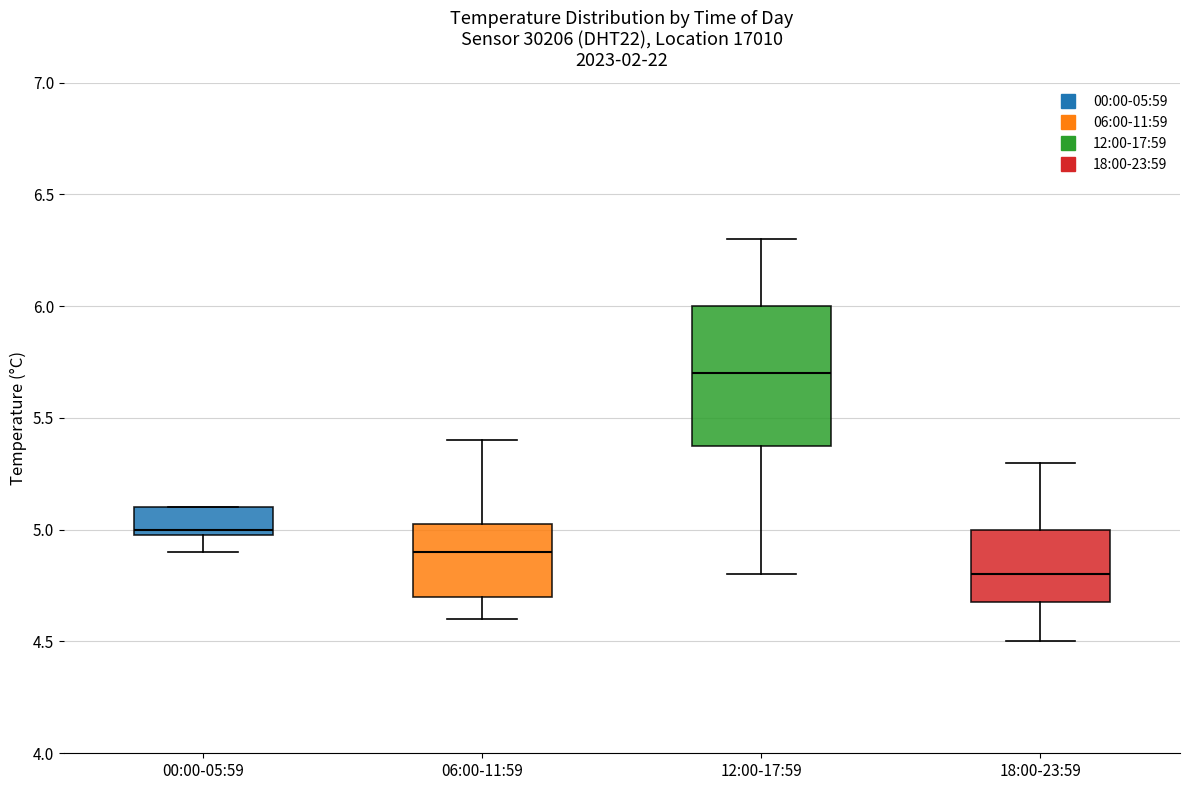

Reading left to right, read every box against the y-axis: the position of its median line, the range the box covers, and the ends of its whiskers. The values are not printed on the chart, so give them approximately, as read against the axis.

00:00-05:59: median 5.00 (just above the box's lower edge), box 5.00 to 5.10, whiskers 4.90 to 5.10
06:00-11:59: median 4.90, box 4.70 to 5.05, whiskers 4.60 to 5.40
12:00-17:59: median 5.70, box 5.40 to 6.00, whiskers 4.80 to 6.30
18:00-23:59: median 4.80, box 4.70 to 5.00, whiskers 4.50 to 5.30